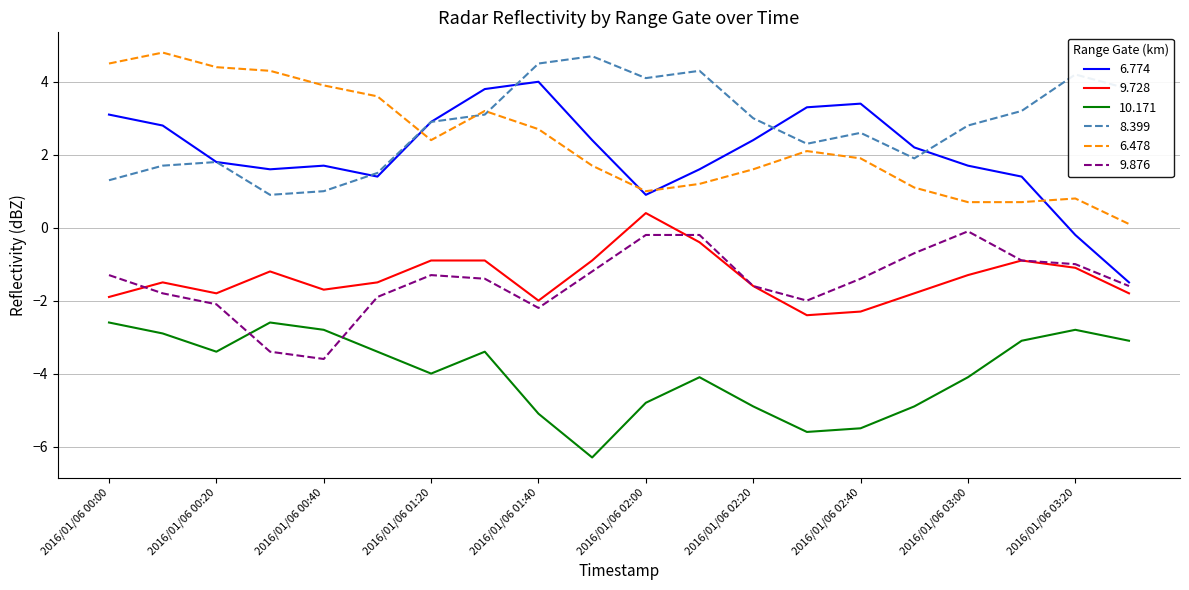

Which series has the largest range (max minus min)?

6.774